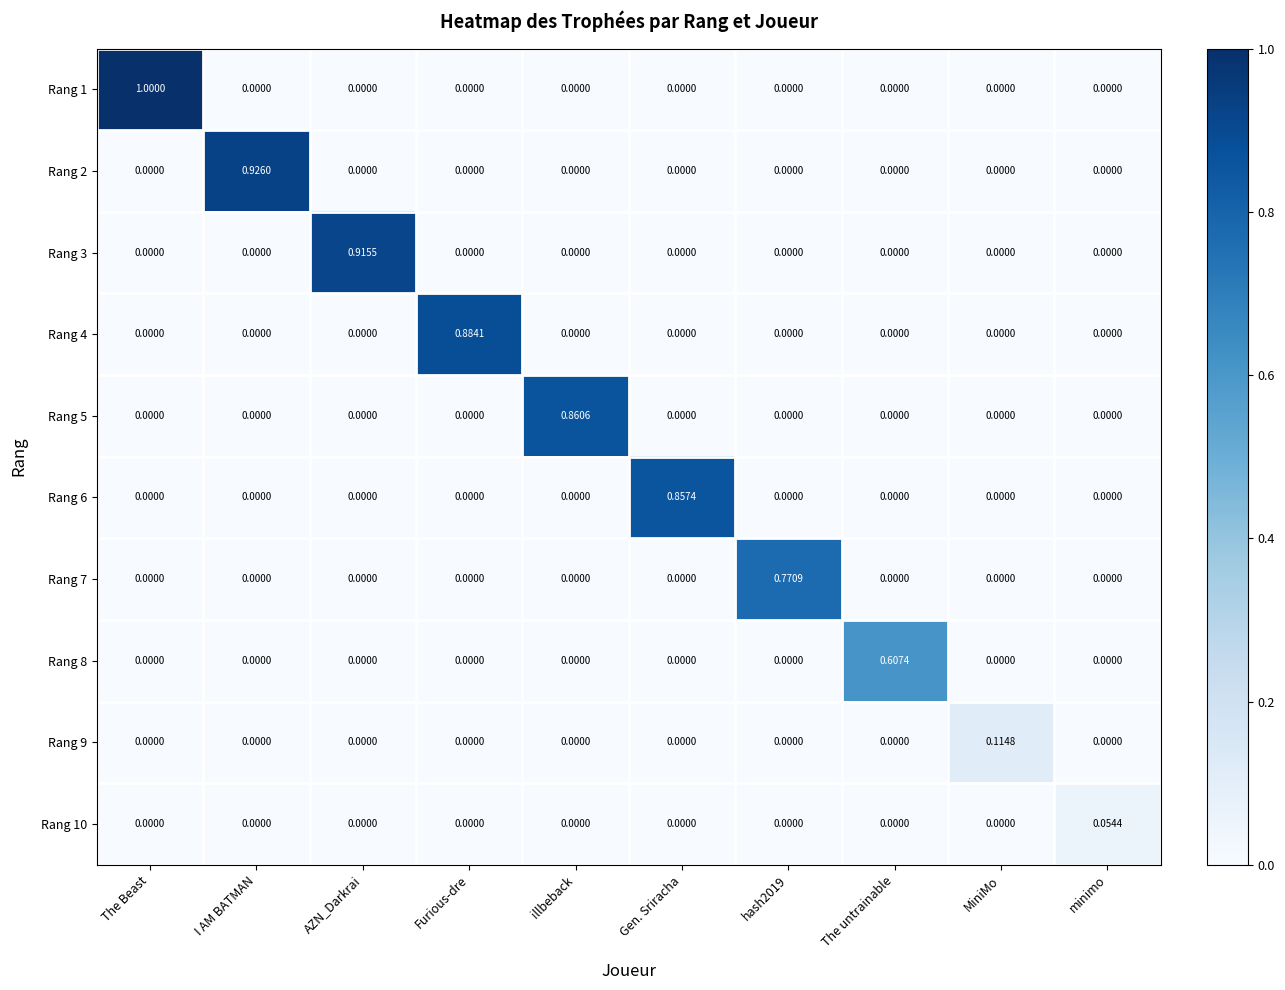

At which label does Rang 1 reach its peak?

The Beast